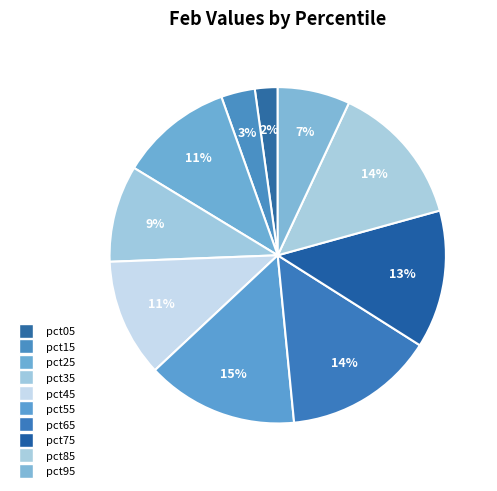

Count the number of slices in the pie.

10